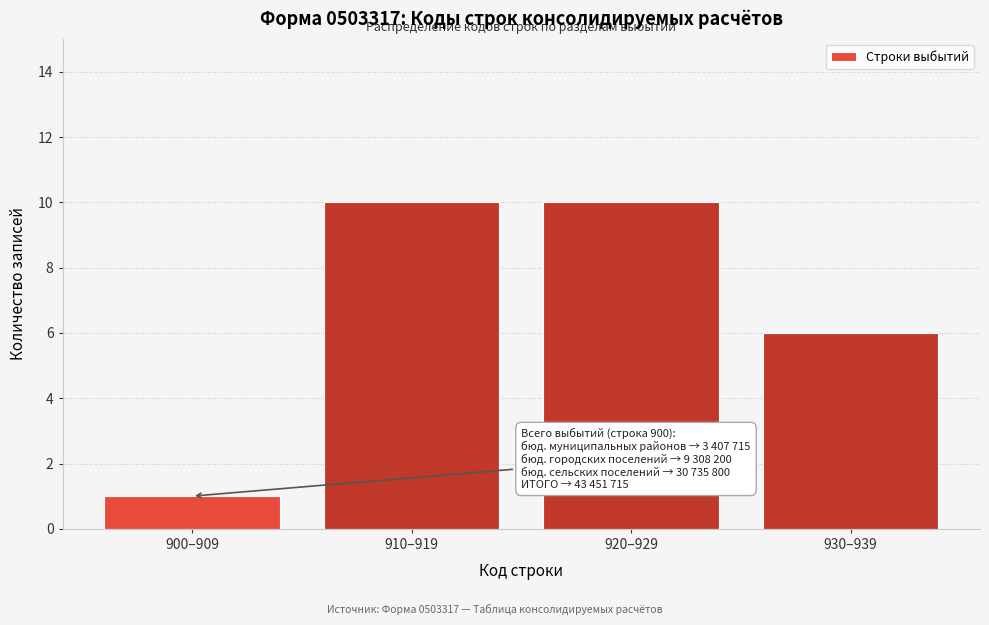

Reading left to right, list all the values displayed in this chart.

1	10	10	6